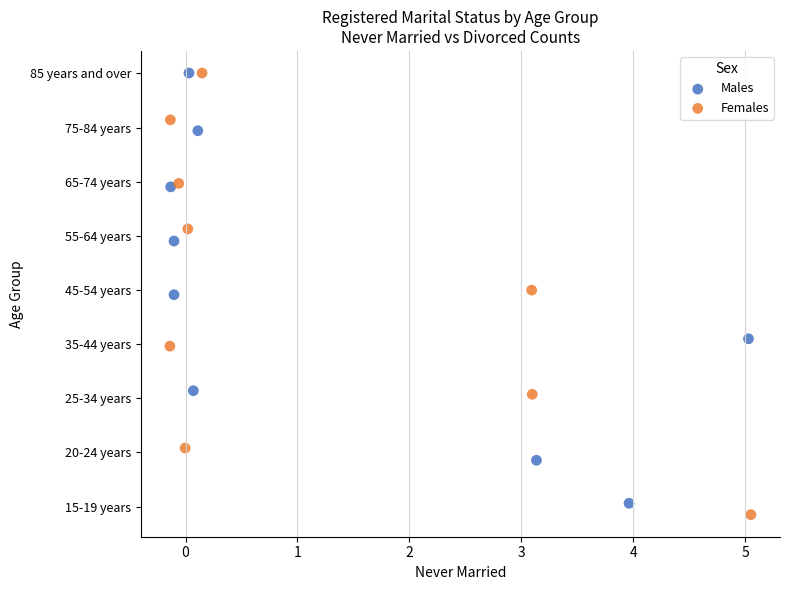

Which series has the widest spread of Y values?

Females